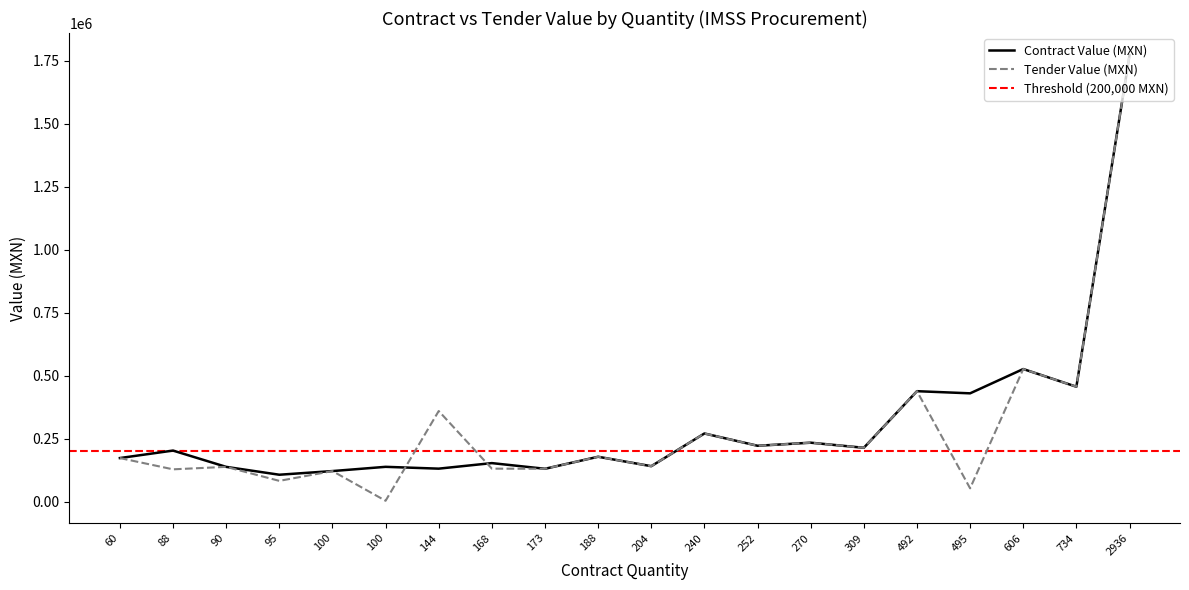

Rank the series at 240 from lowest to highest value.

Contract Value (MXN), Tender Value (MXN)